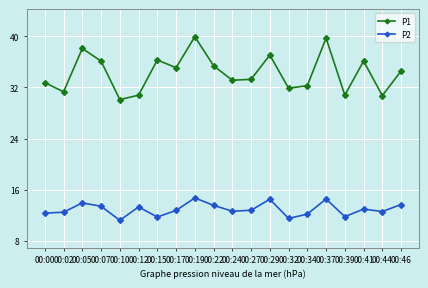

Is the value of P2 at 00:27 greater than the value of P1 at 00:07?

No